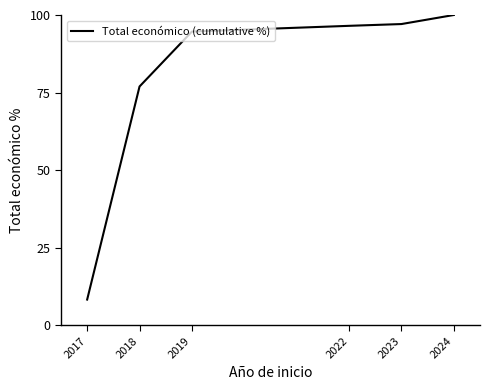

How many distinct data groups are displayed?

1